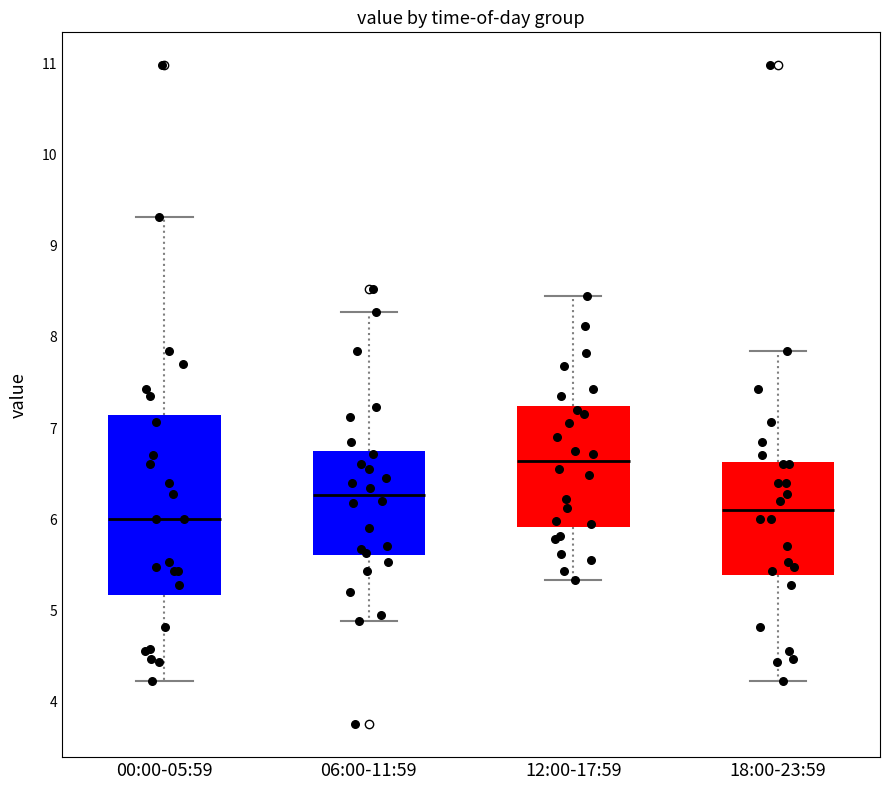

Reading left to right, transcribe this box plot: for each box, give where its median line is, the range the box spans, and where its two whiskers end, as read against the y-axis. The values are not printed on the chart, so give them approximately, as read against the axis.

00:00-05:59: median 6.0, box 5.2 to 7.1, whiskers 4.2 to 9.3
06:00-11:59: median 6.3, box 5.6 to 6.8, whiskers 4.9 to 8.3
12:00-17:59: median 6.6, box 5.9 to 7.2, whiskers 5.3 to 8.5
18:00-23:59: median 6.1, box 5.4 to 6.6, whiskers 4.2 to 7.9